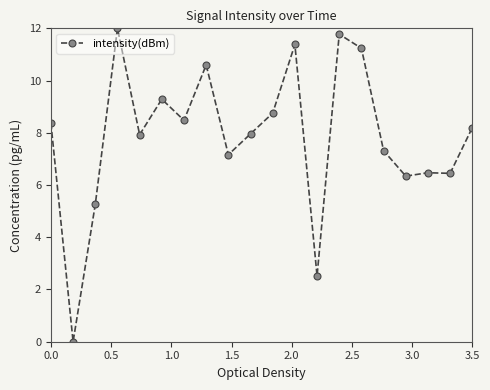

What is the greatest value displayed?

12.0